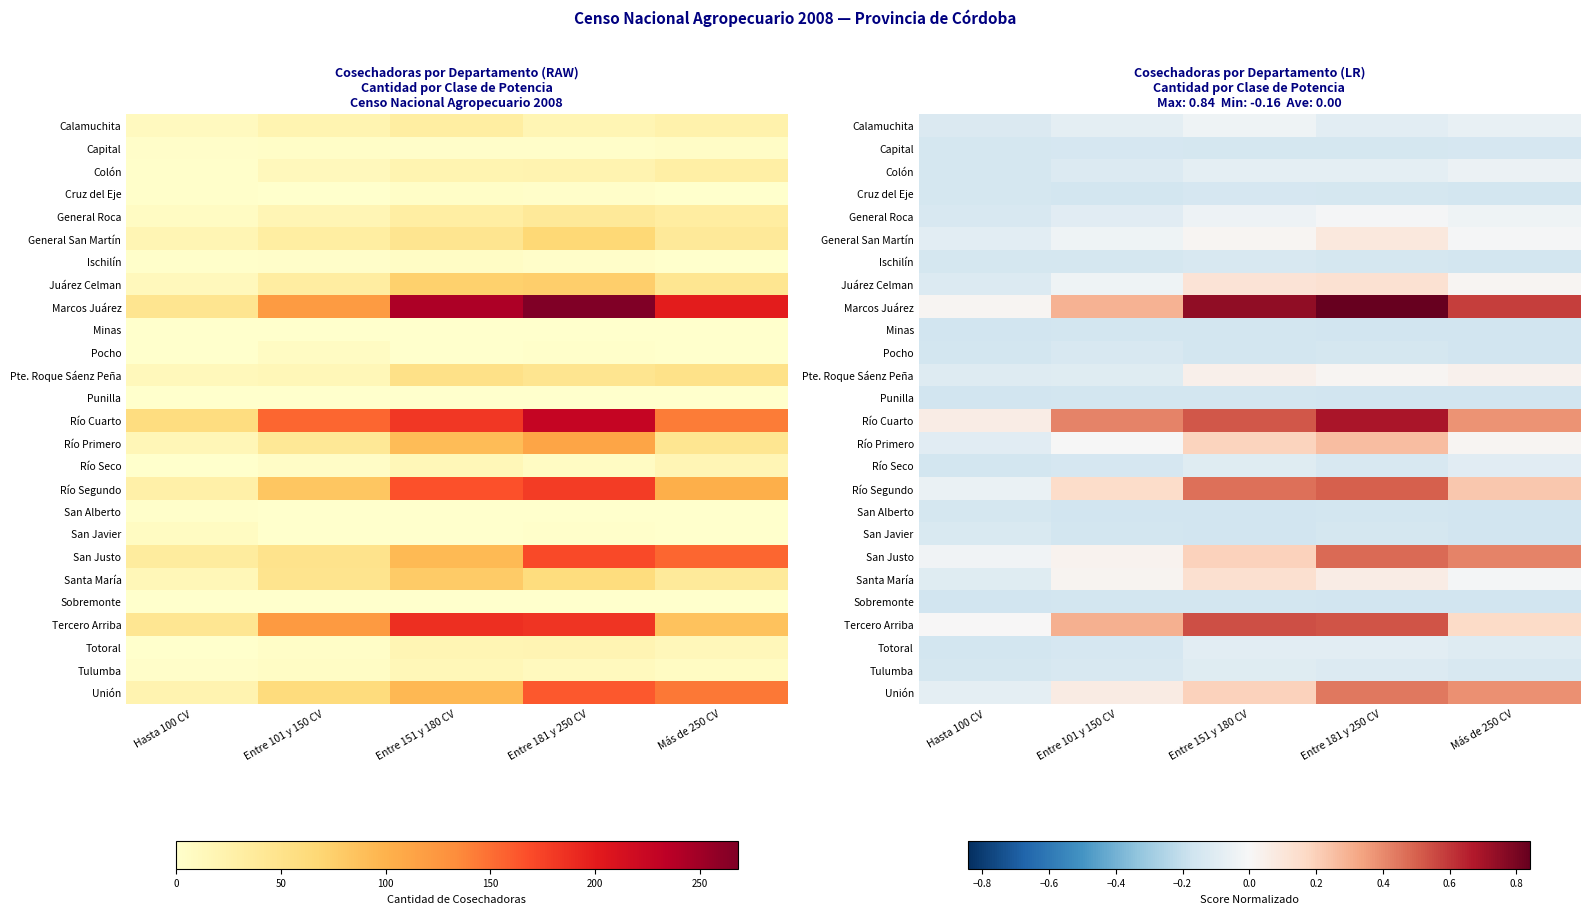

The value of Santa María at Más de 250 CV is -0.0. True or false?

True